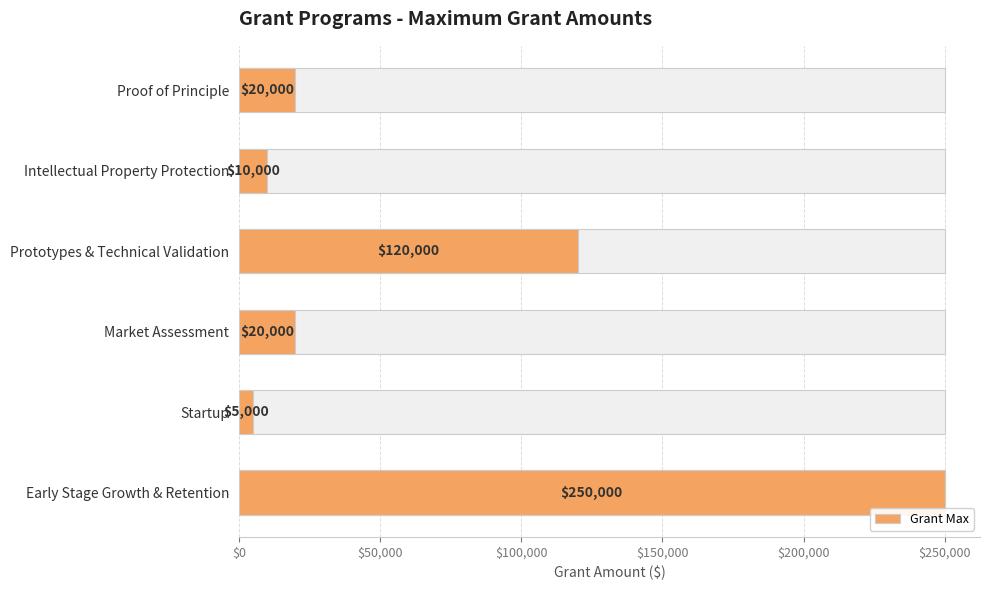

What is the smallest value displayed?

5000